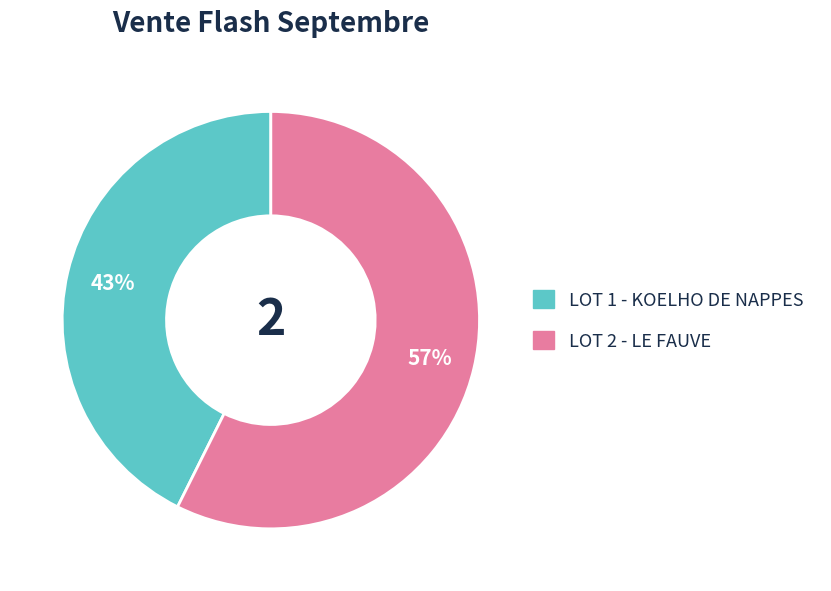

Rank the categories by value from highest to lowest.

LOT 2 - LE FAUVE, LOT 1 - KOELHO DE NAPPES